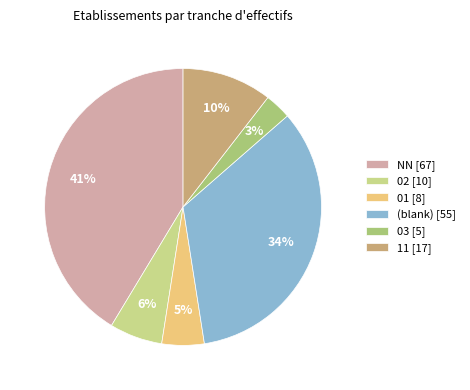

How many slices are in this pie chart?

6